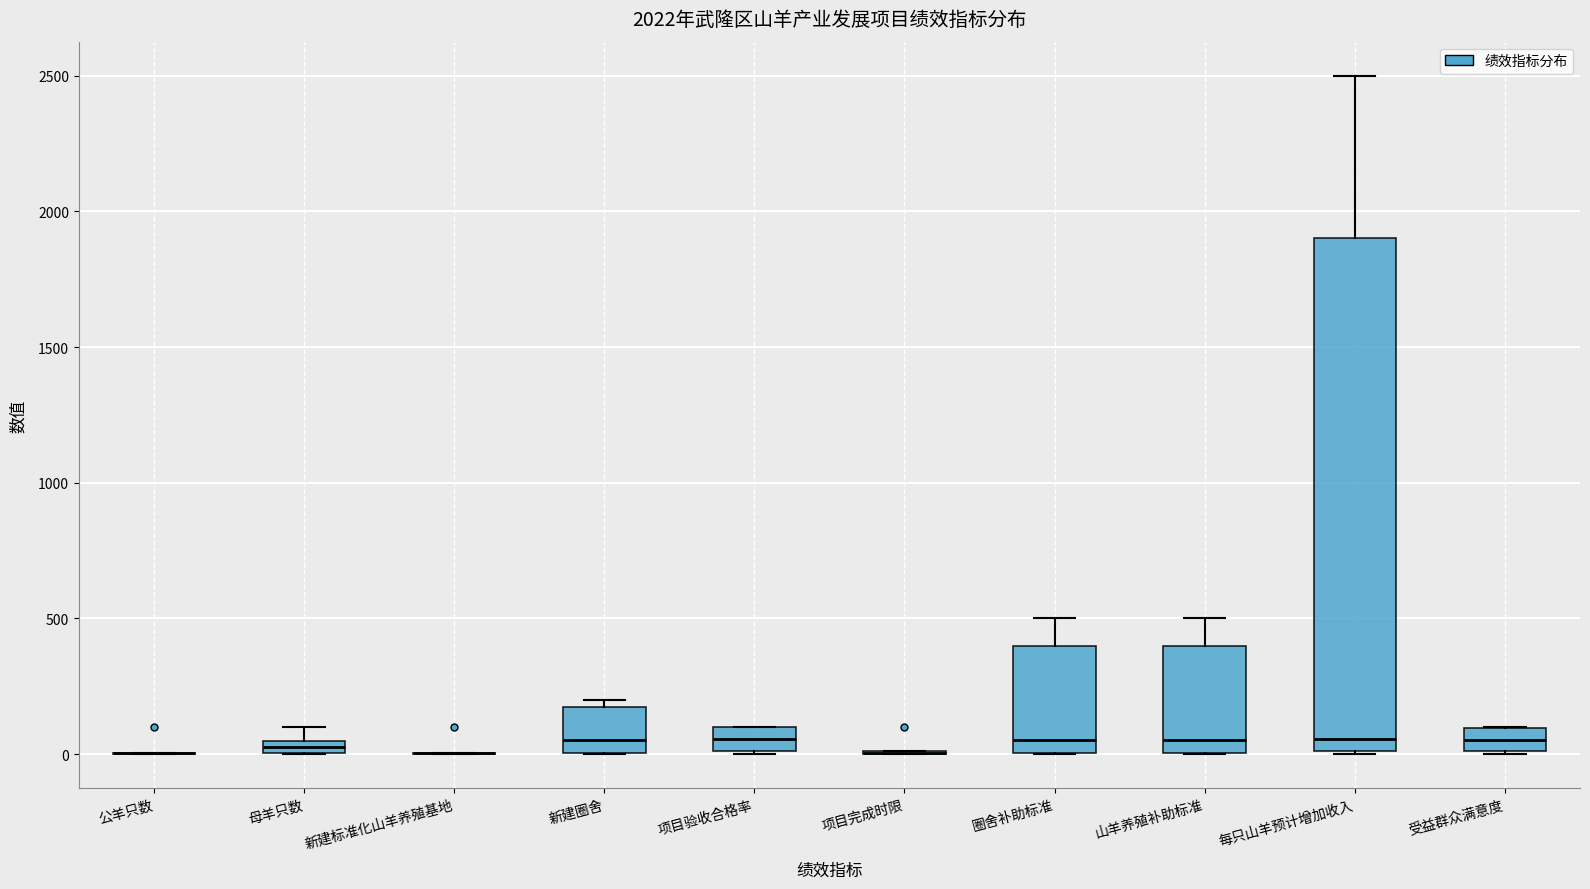

Where is the upper edge of the box for 圈舍补助标准 on the y-axis? The values are not printed on the chart, so give them approximately, as read against the axis.

400